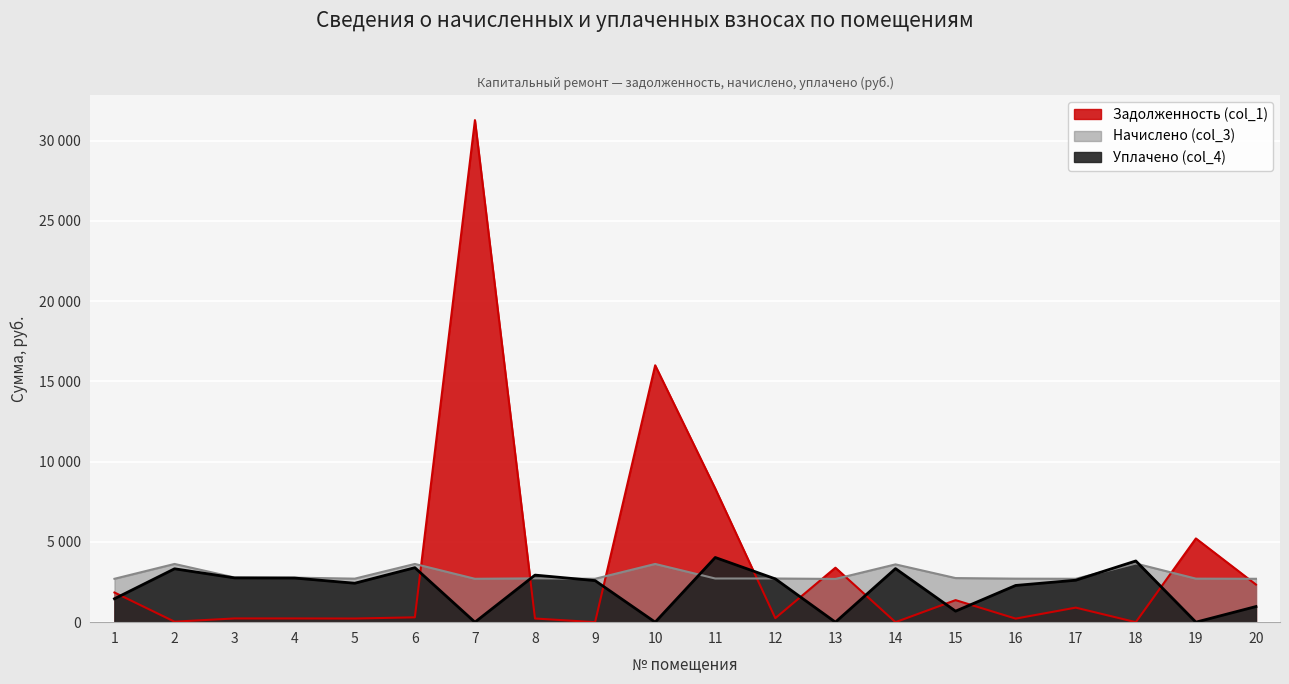

The Задолженность (col_1) series shows 314.0 at 5. True or false?

False